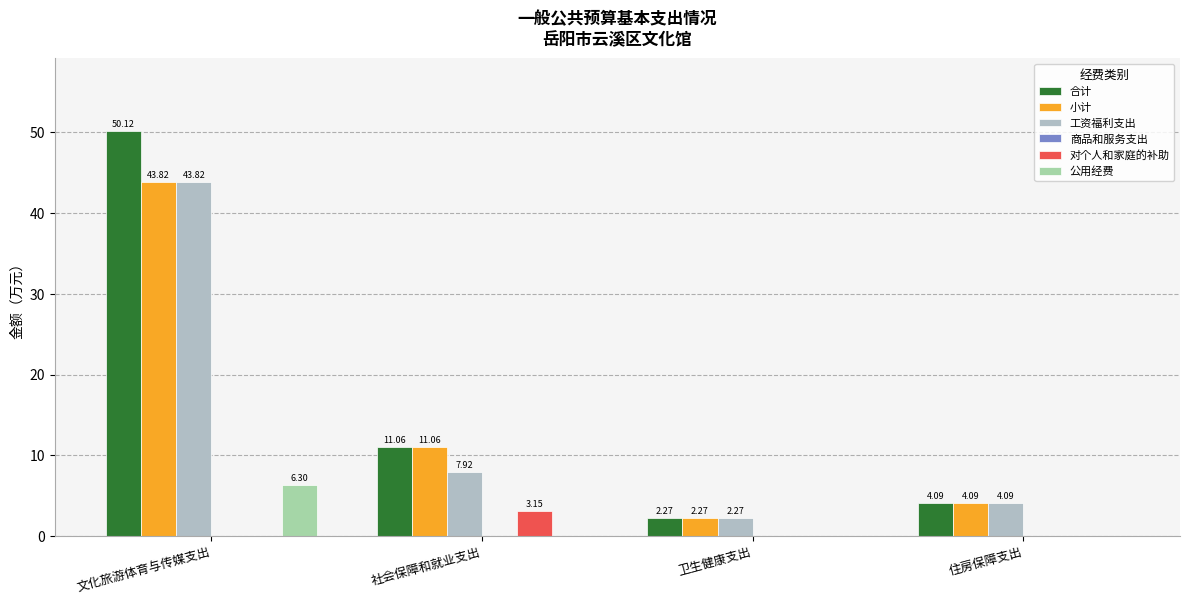

At which category is the sum across all series the highest?

文化旅游体育与传媒支出